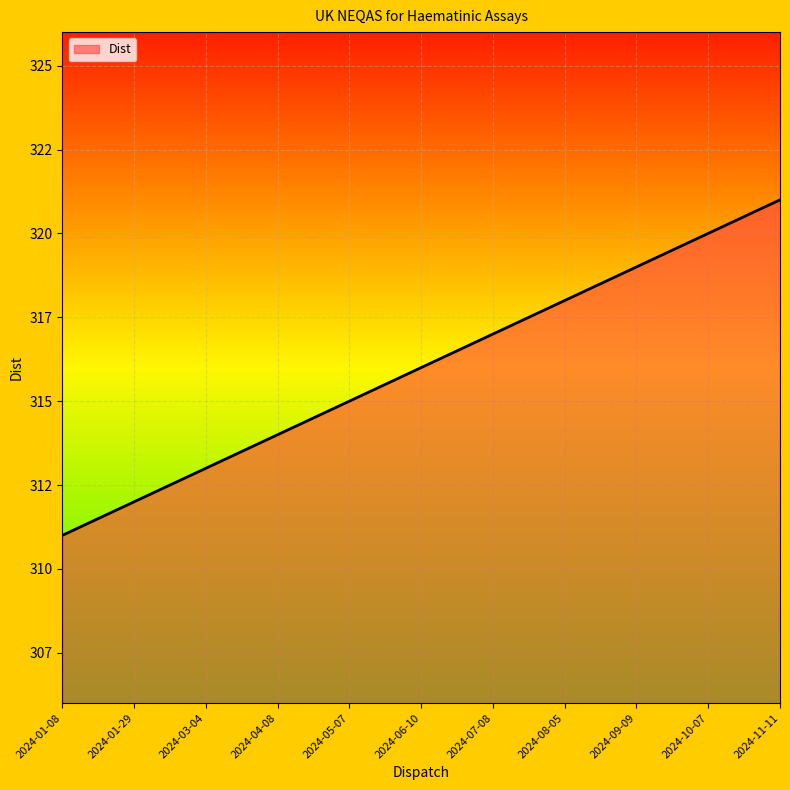

Which category has the highest value across all series?

2024-11-11